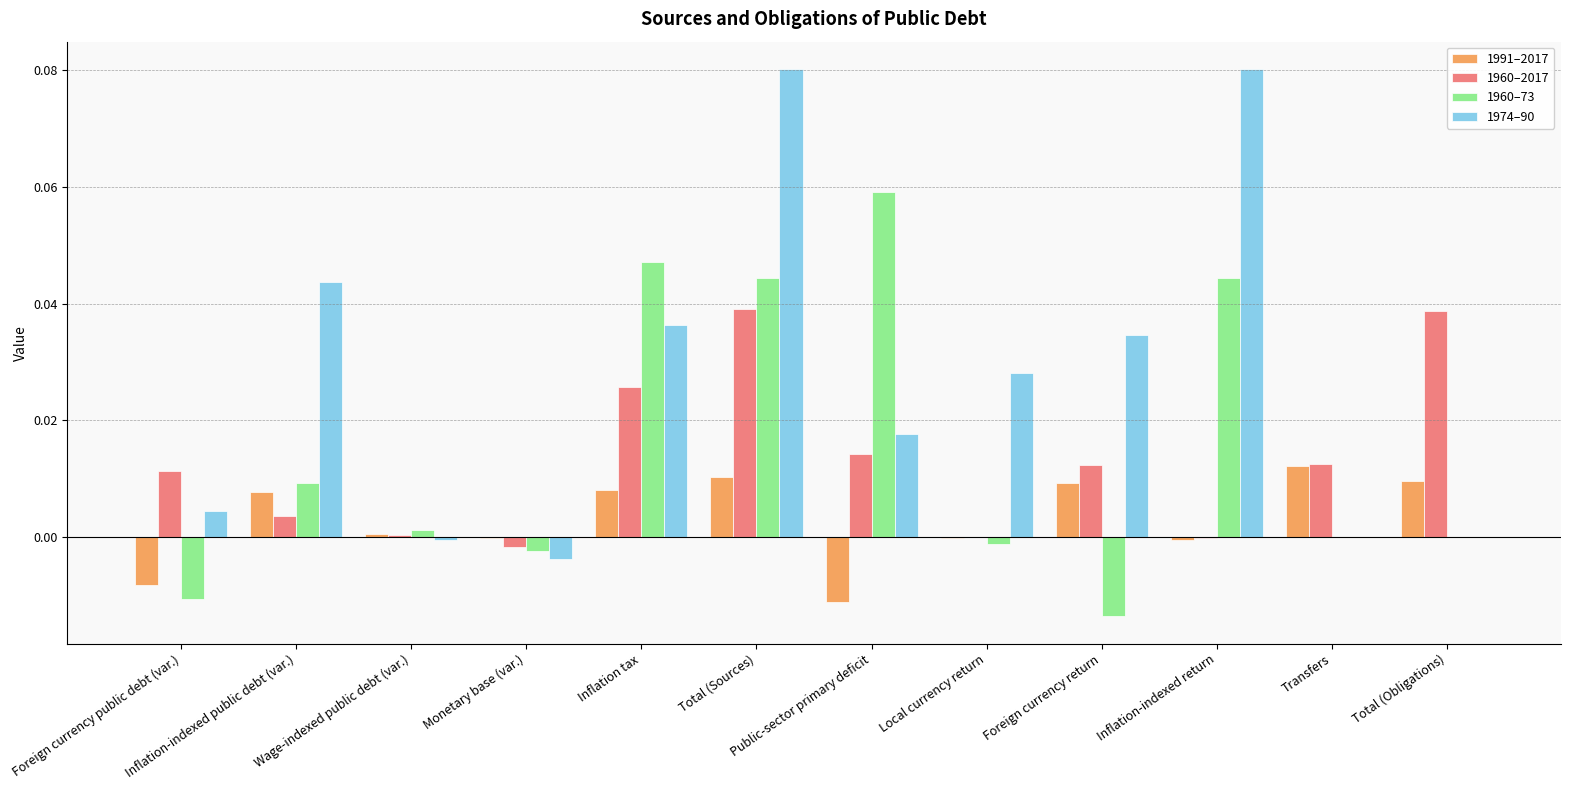

Is the value of 1960–73 at Inflation-indexed public debt (var.) greater than the value of 1960–2017 at Inflation tax?

No